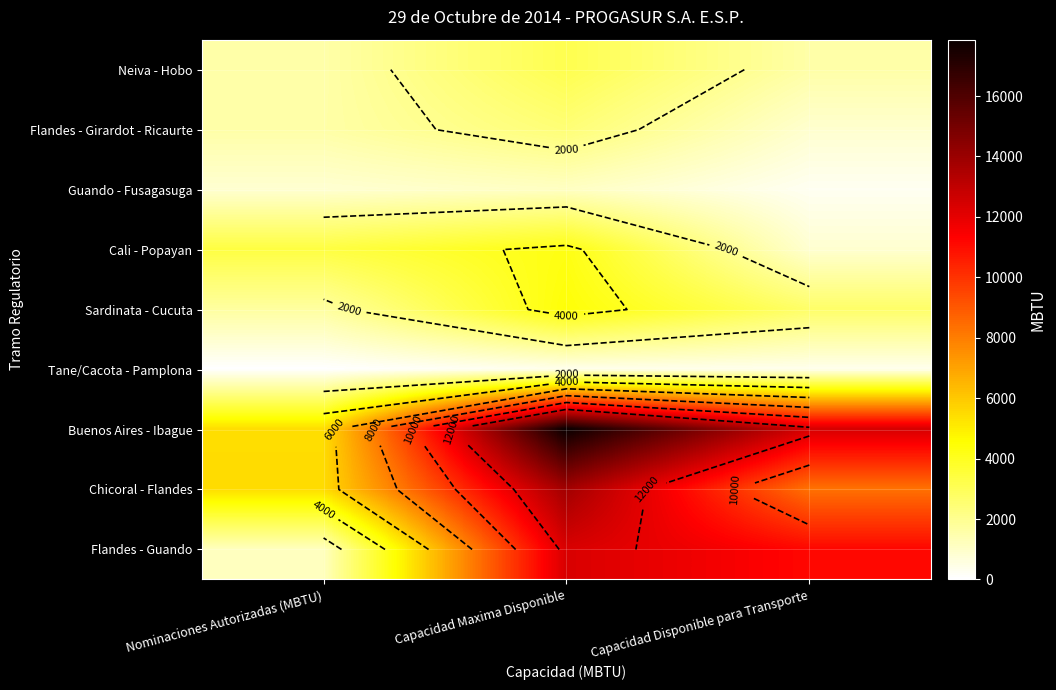

Which has a higher value, Nominaciones Autorizadas (MBTU) or Capacidad Maxima Disponible?

Capacidad Maxima Disponible